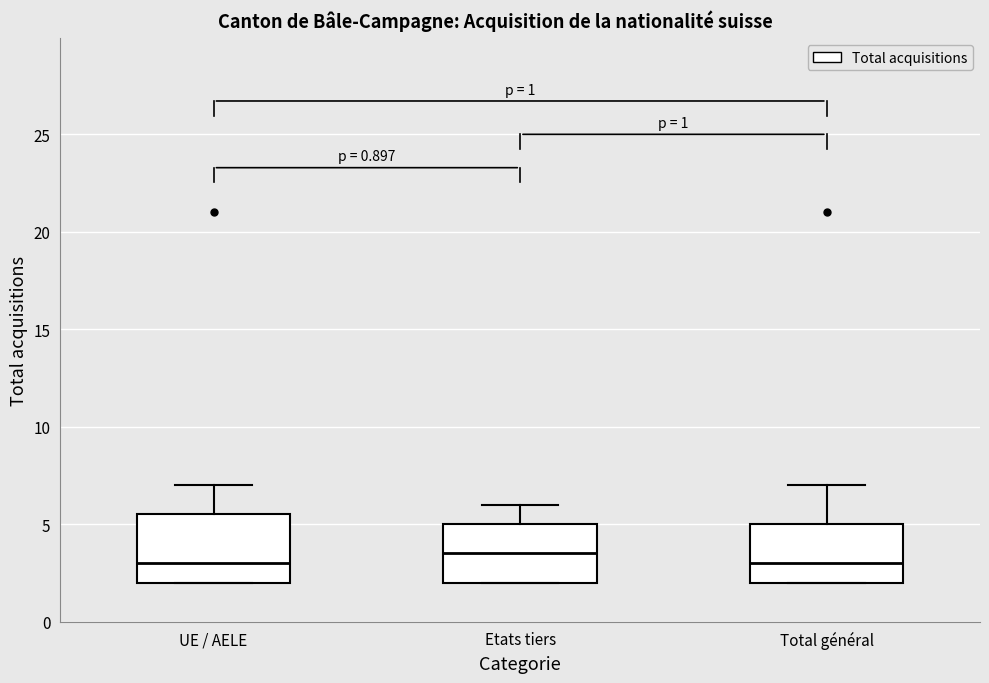

Comparing the boxes themselves (not the whiskers), which one is the tallest?

UE / AELE